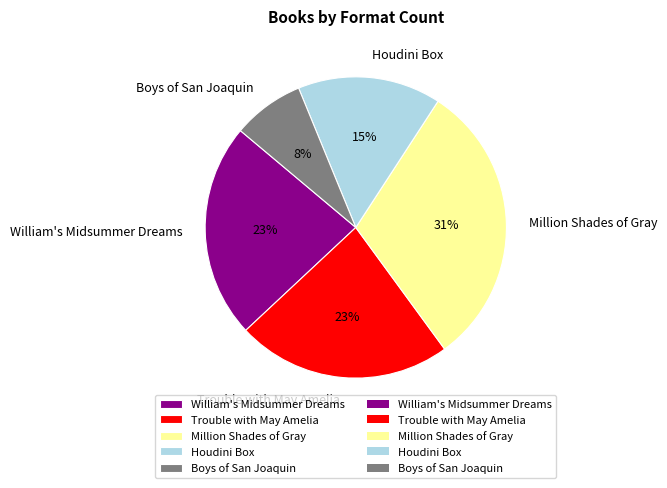

To the nearest percent, what is the combined percentage of Trouble with May Amelia and William's Midsummer Dreams?

46%